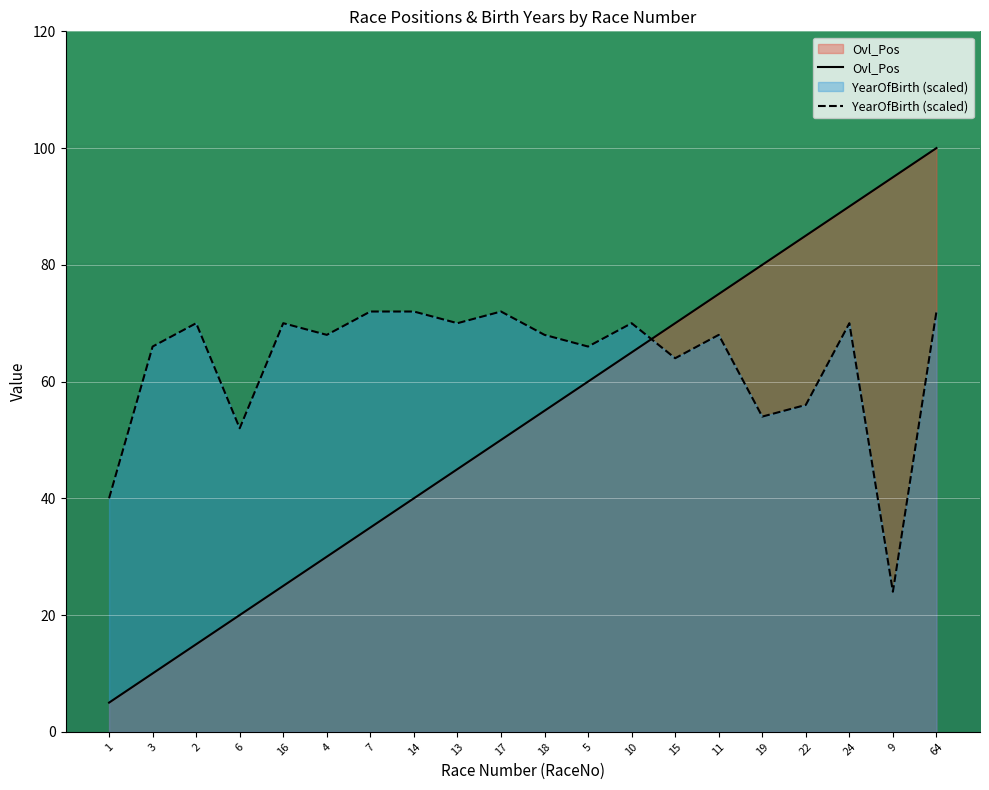

Rank the series by their maximum value, from lowest to highest.

YearOfBirth (scaled), Ovl_Pos